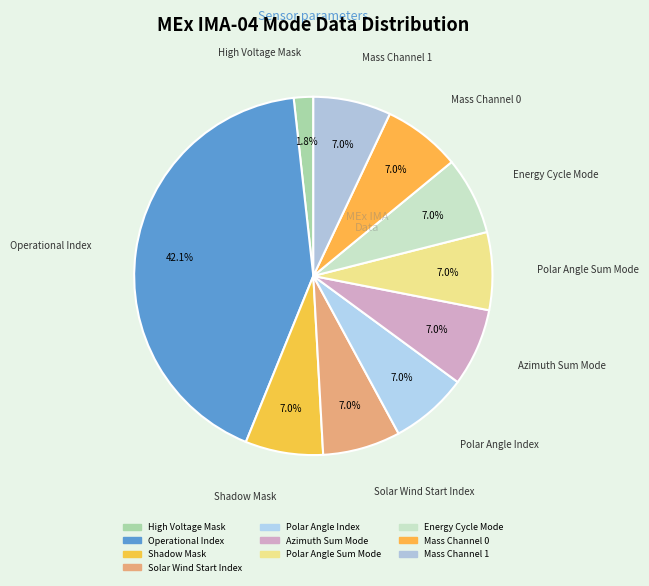

To the nearest percent, what is the difference between the largest and smallest slice percentages?

40%